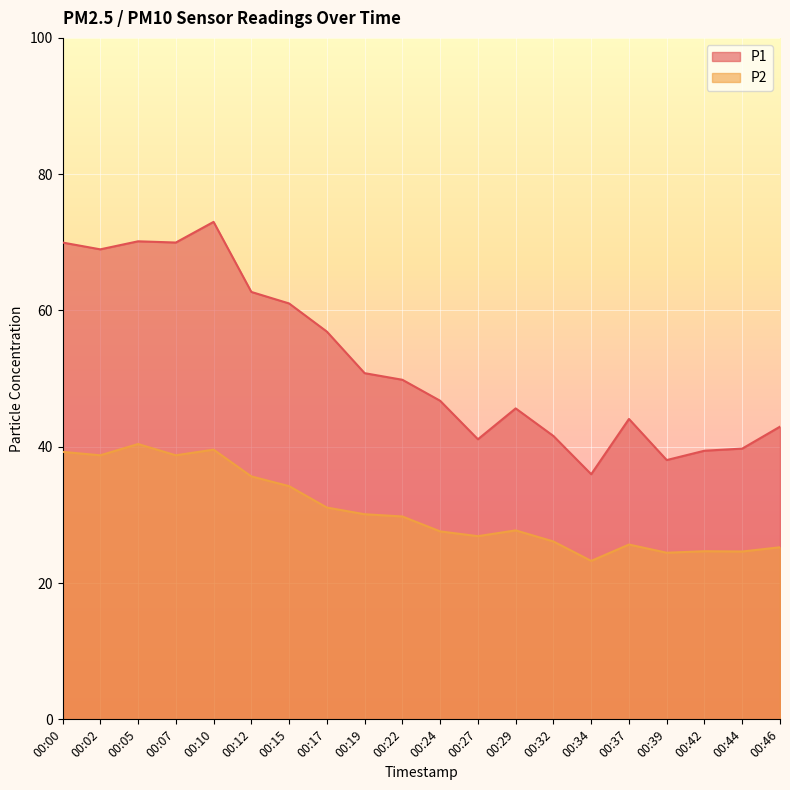

True or false: P2 and P1 intersect in this chart.

False